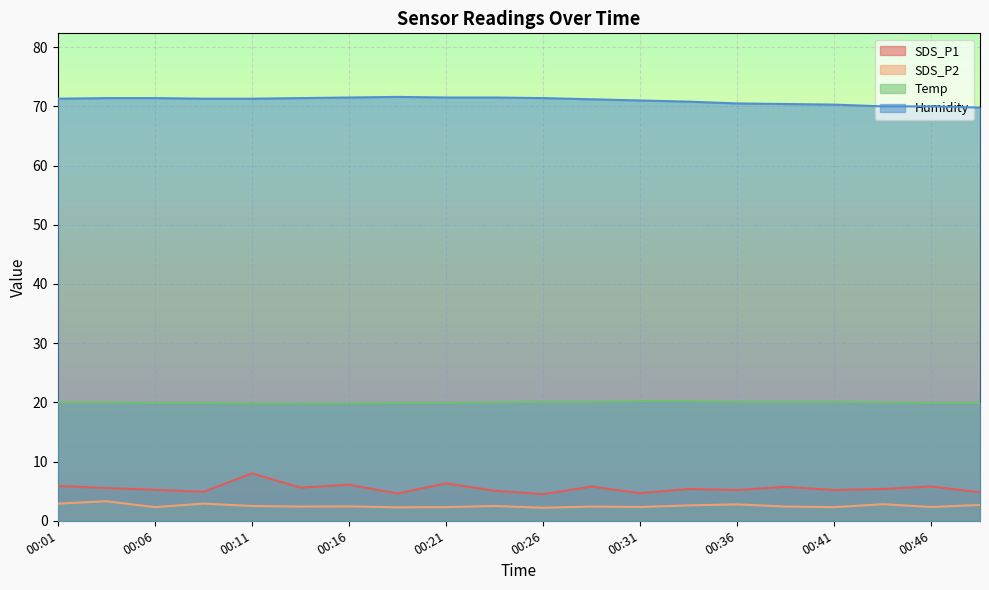

What is the difference between the Temp values at 00:11 and 00:18?

0.1